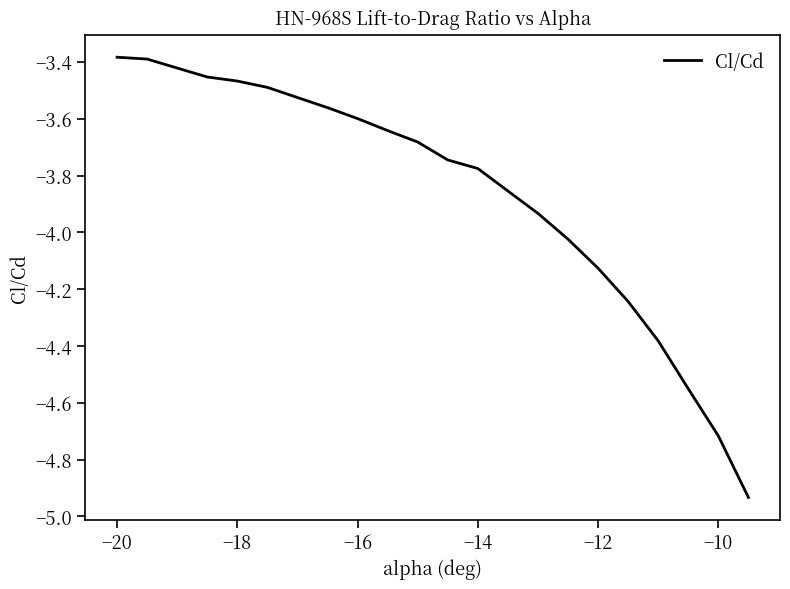

What is the greatest value displayed?

-3.4